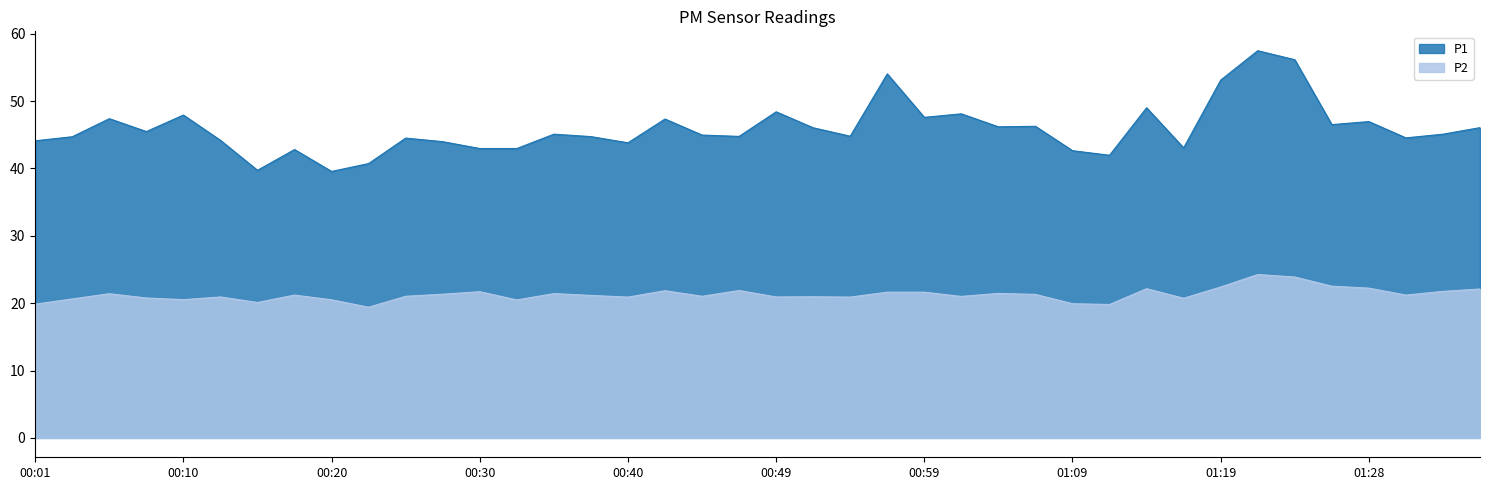

How many data points in P1 are above 45?

20